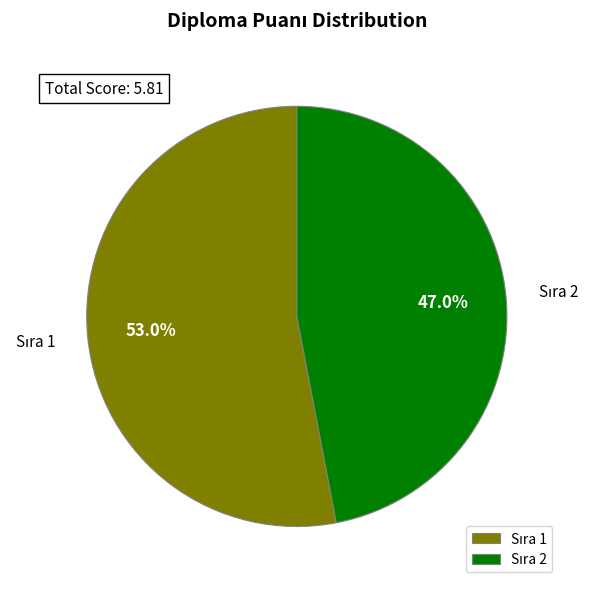

Is there a majority slice in this chart?

Yes